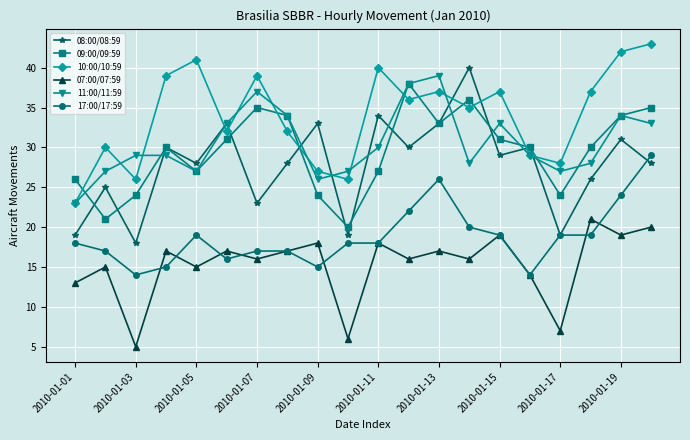

True or false: 08:00/08:59 has more than 1 interior local peaks.

True